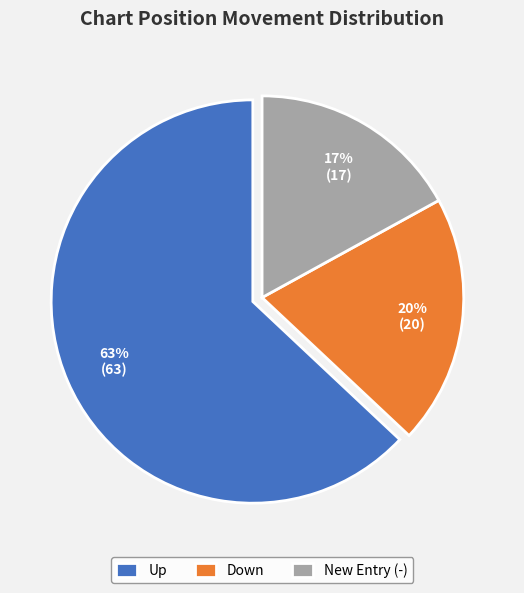

To the nearest percent, what is the average slice percentage?

33%